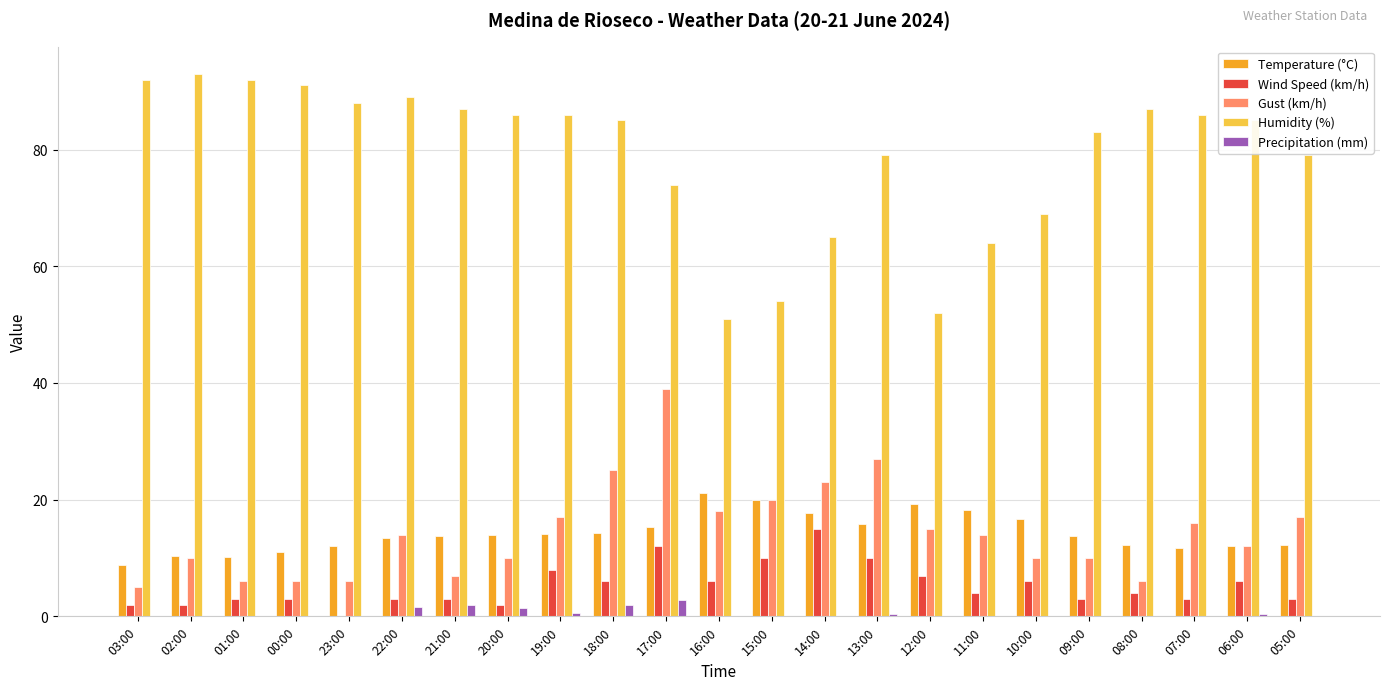

Count the number of data series in this chart.

5